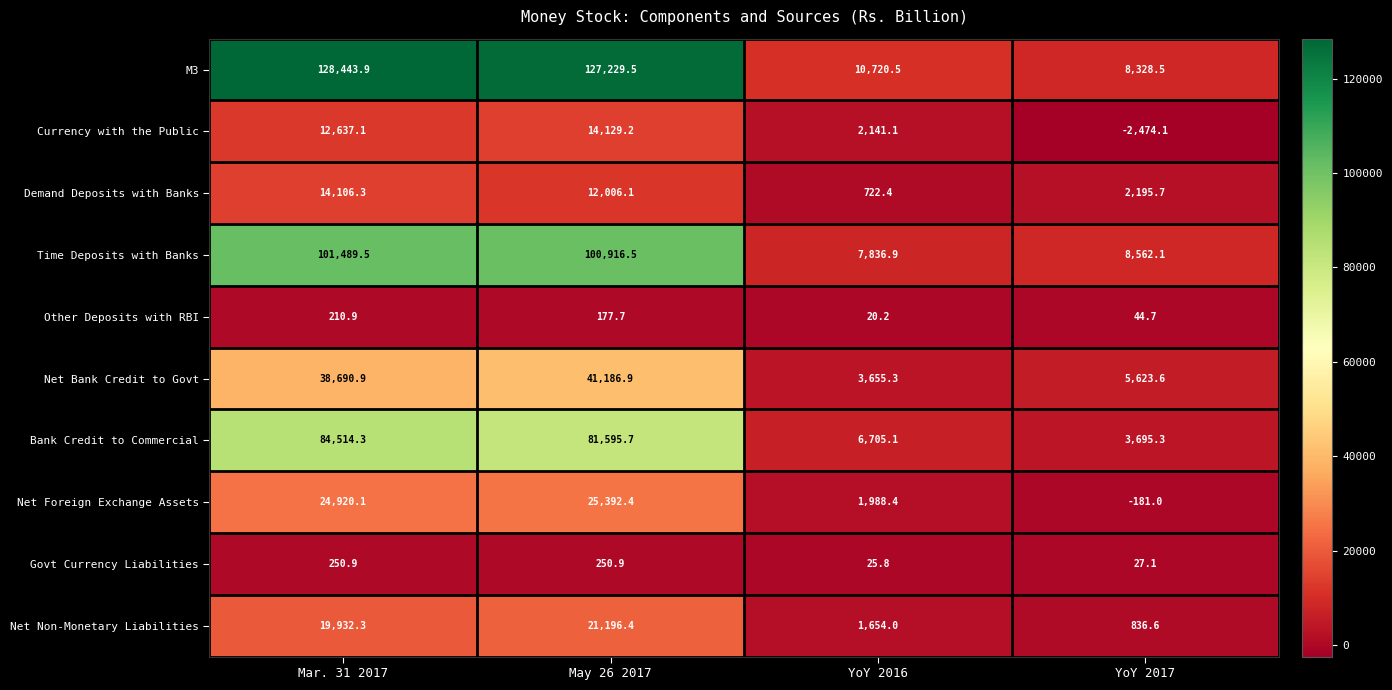

Rank the series by their maximum value, from lowest to highest.

Other Deposits with RBI, Govt Currency Liabilities, Demand Deposits with Banks, Currency with the Public, Net Non-Monetary Liabilities, Net Foreign Exchange Assets, Net Bank Credit to Govt, Bank Credit to Commercial, Time Deposits with Banks, M3